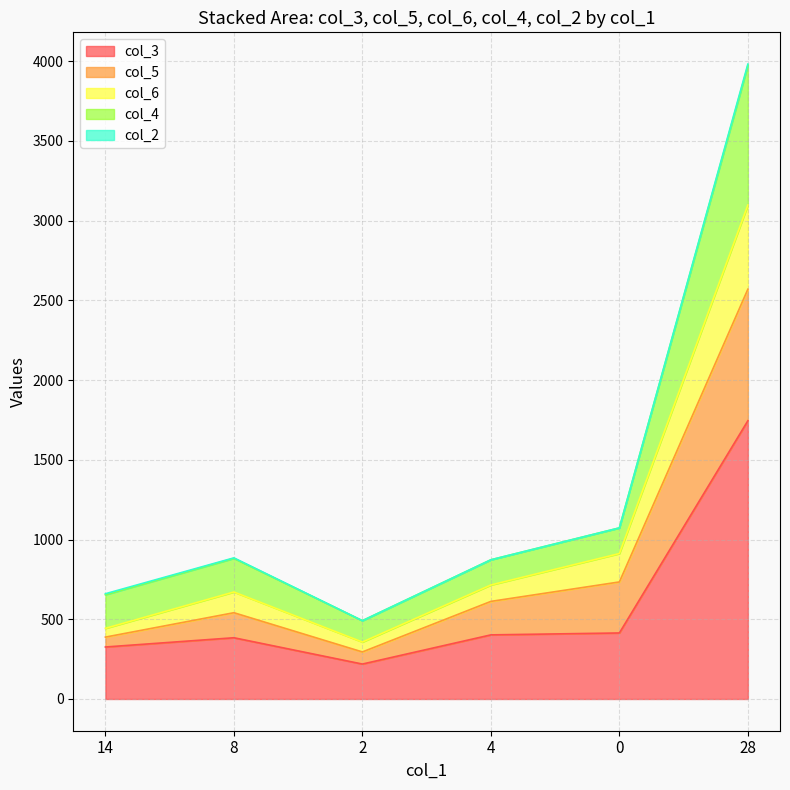

True or false: col_3 and col_5 intersect in this chart.

False